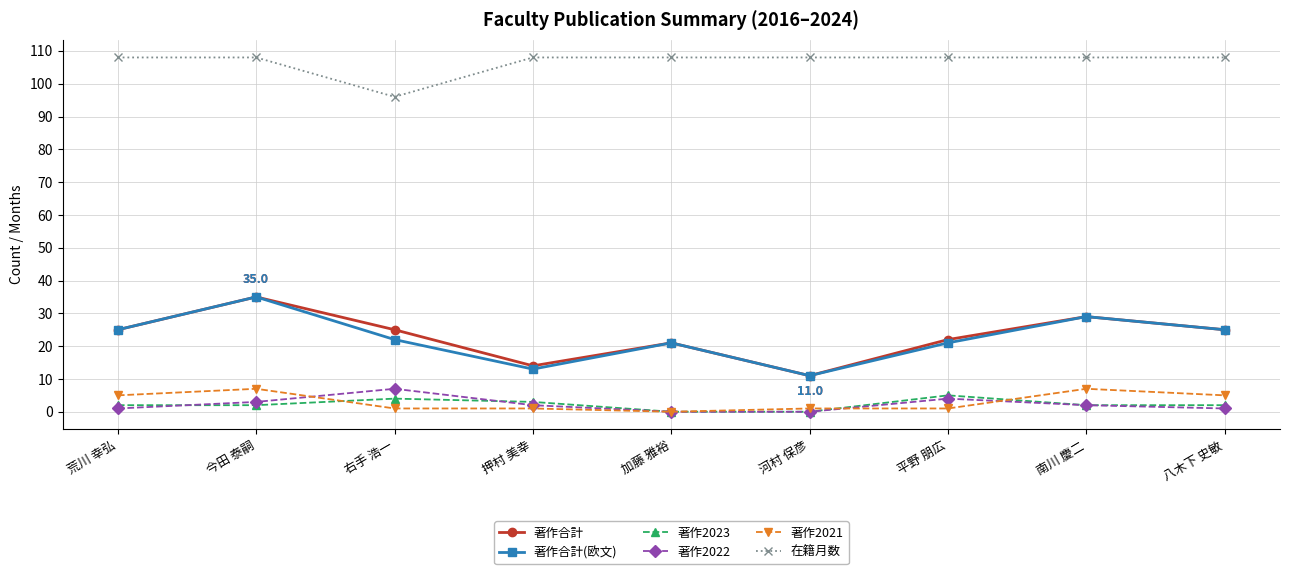

Is this an area chart (filled region under the line)?

No